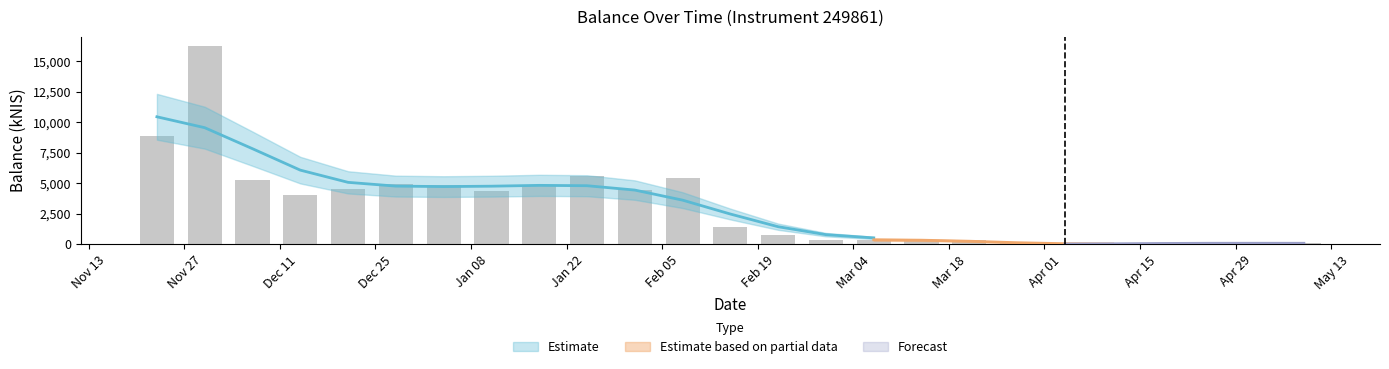

Which has a higher value, 2023-12-14 or 2023-12-07?

2023-12-07